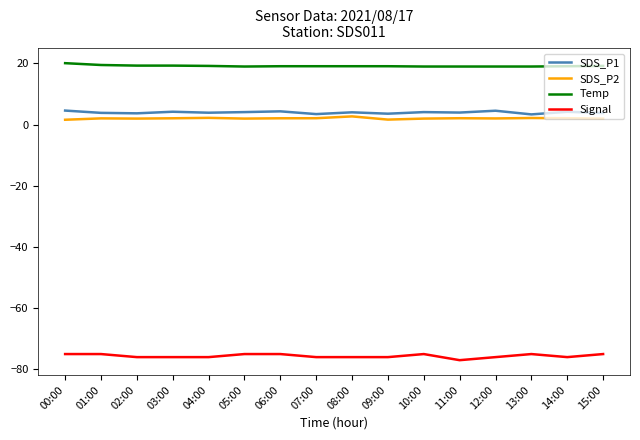

What is the maximum value shown in the chart?

20.1